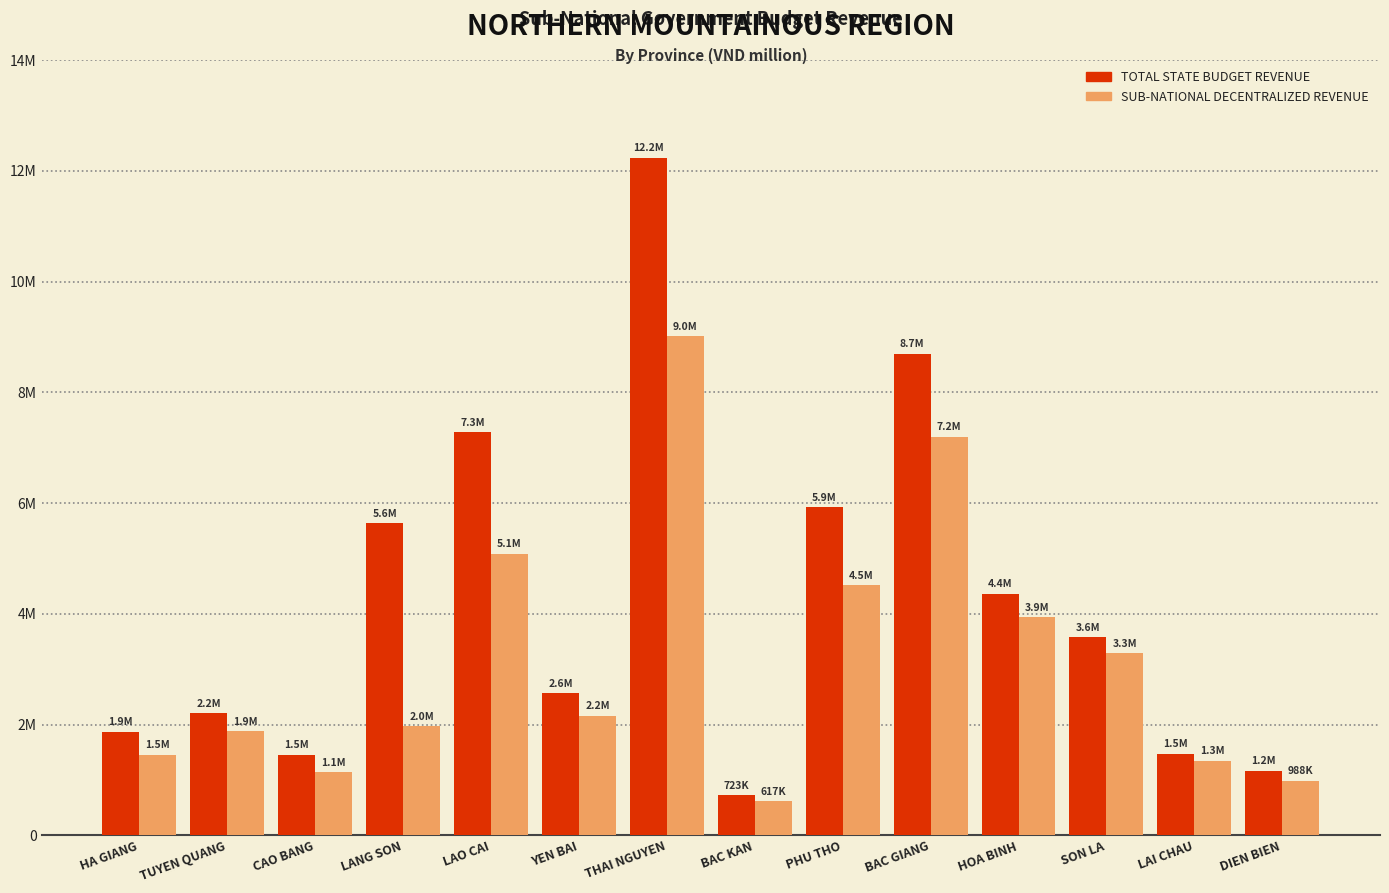

What are all the series names shown in the legend?

TOTAL STATE BUDGET REVENUE, SUB-NATIONAL DECENTRALIZED REVENUE